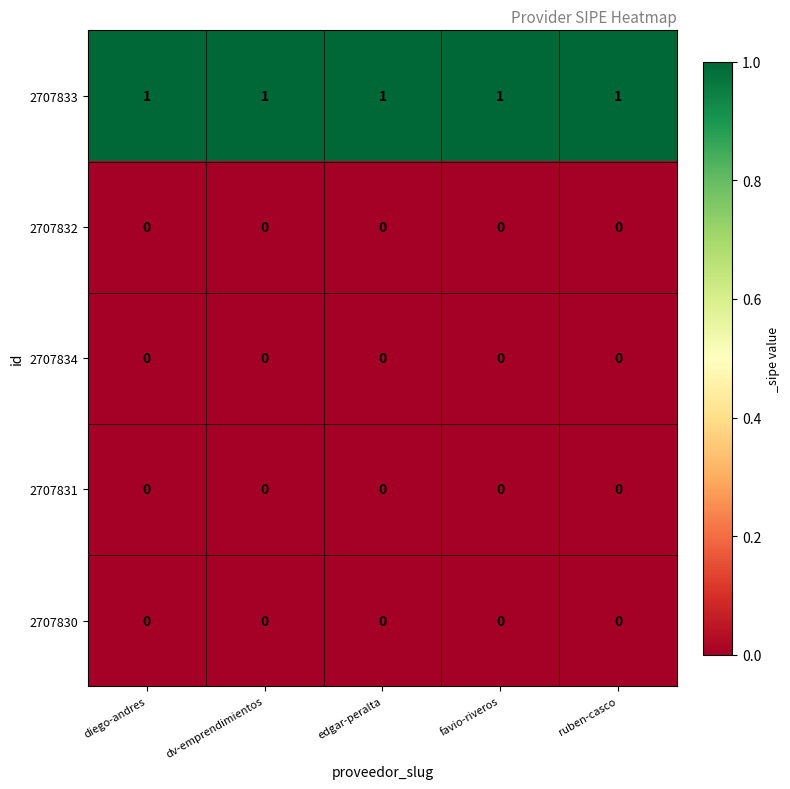

What is the difference between the highest and lowest values at edgar-peralta?

1